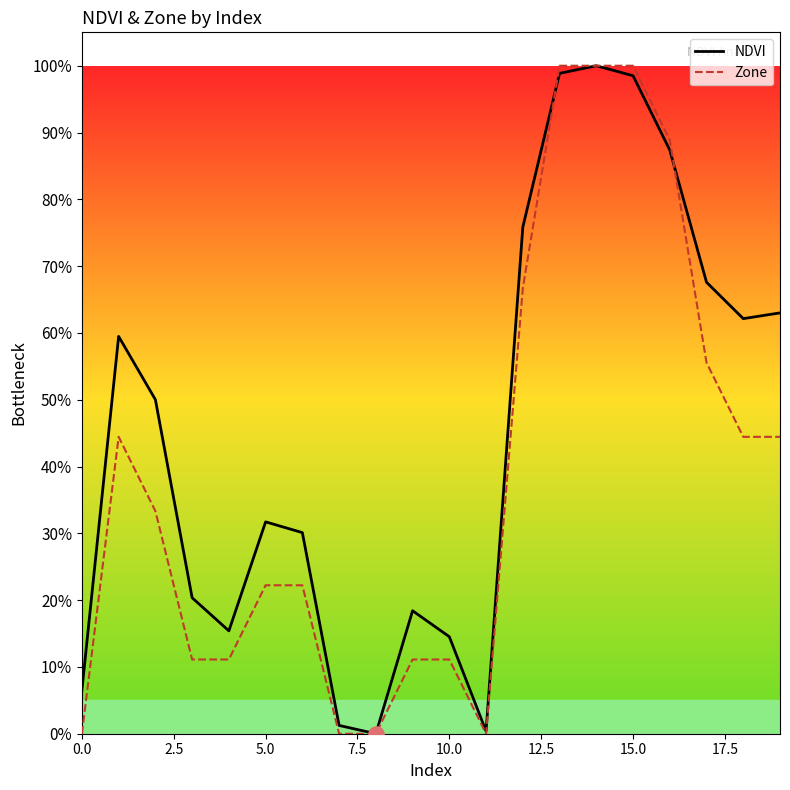

What are all the series names shown in the legend?

NDVI, Zone